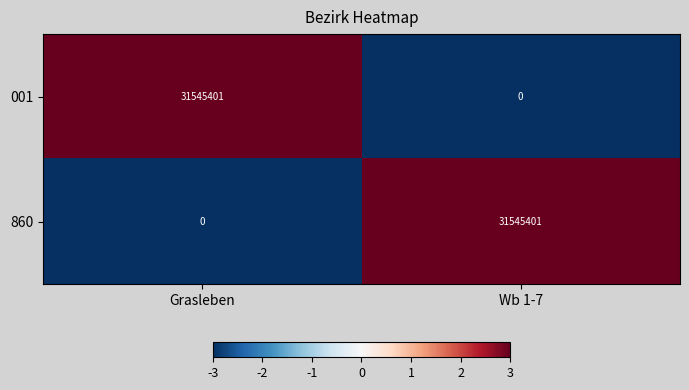

Reading left to right, what are all the values shown in this chart?

001: 31545401	0
860: 0	31545401